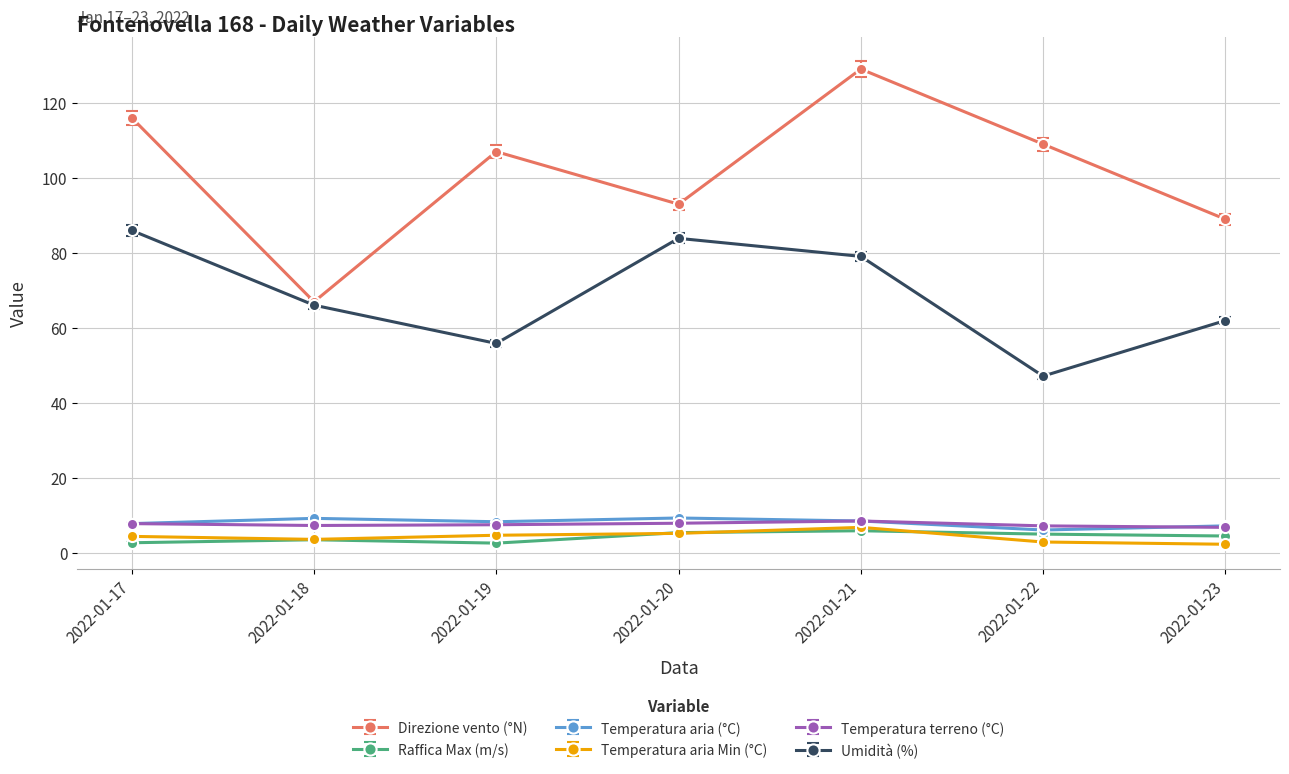

Which series has the largest range (max minus min)?

Direzione vento (°N)